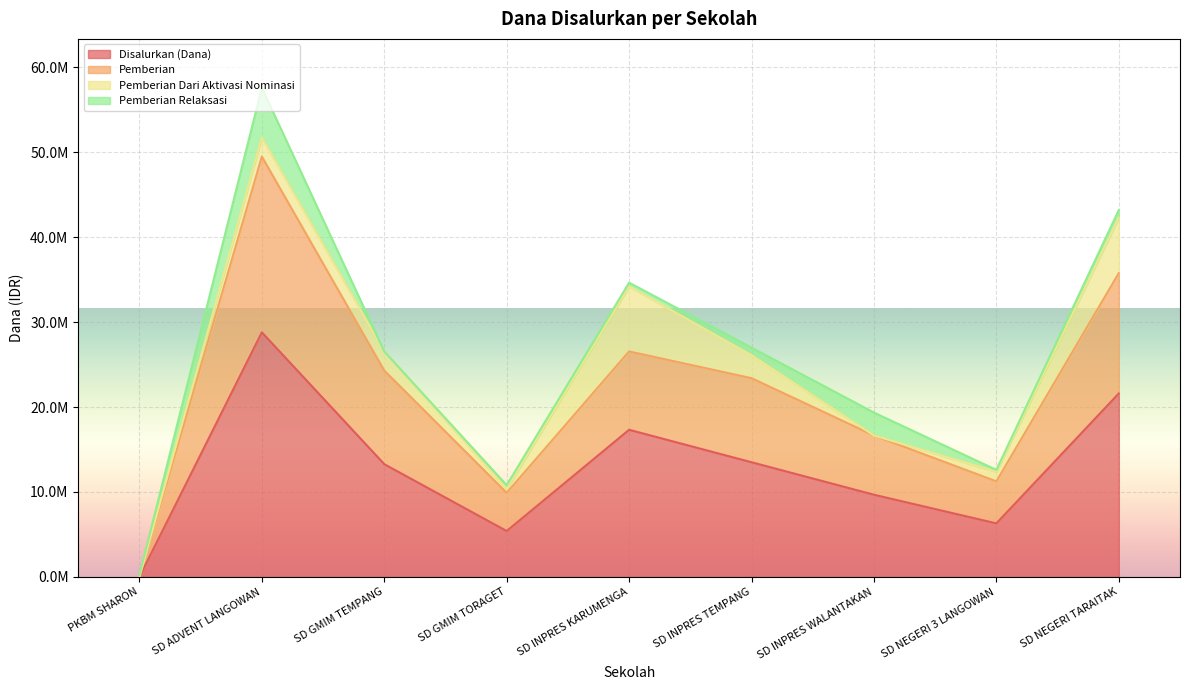

At which category is the sum across all series the highest?

SD ADVENT LANGOWAN